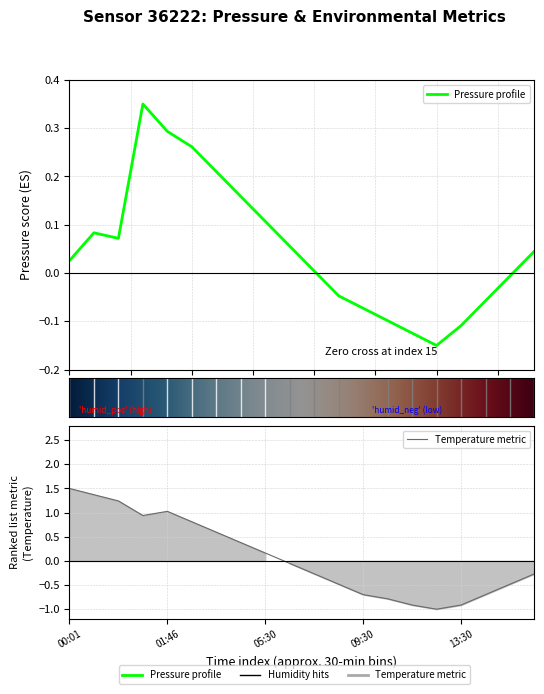

How many intersections are there between temperature and pressure?

1